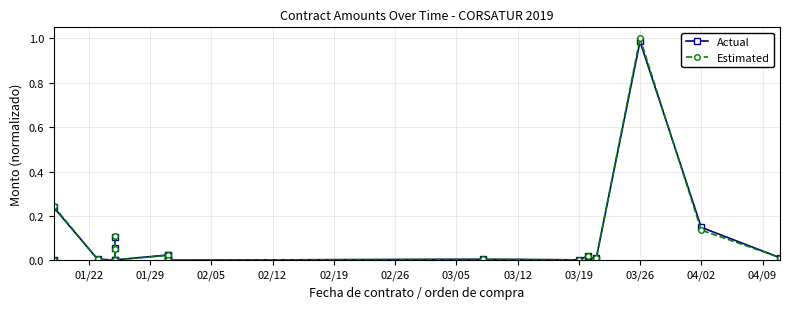

Between 01/22 and 02/26, which series saw the biggest shift?

Estimated